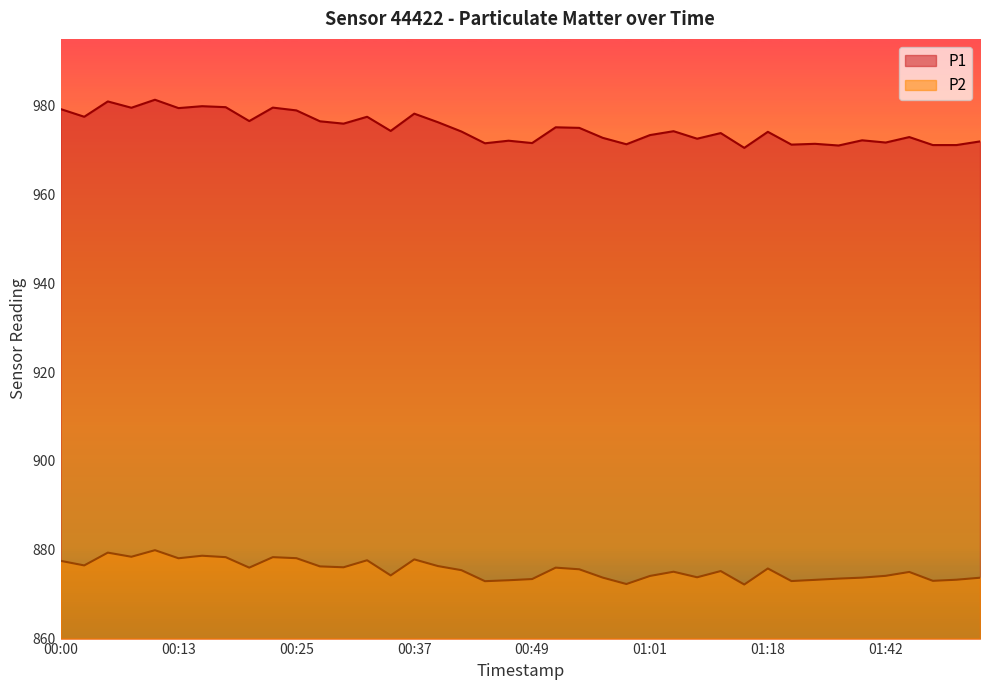

What is the value of the P2 point at the 29th from the left?

875.2